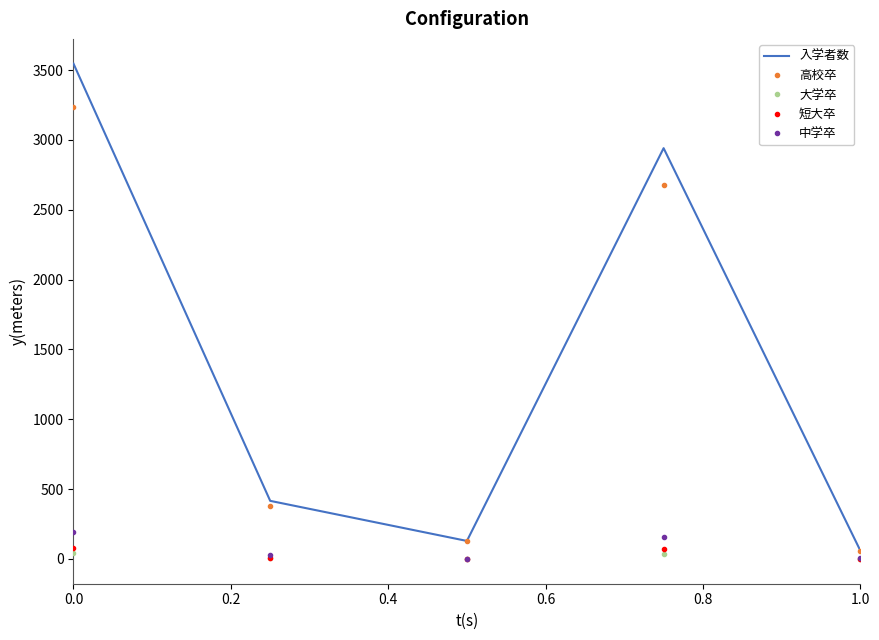

Count the number of data series in this chart.

5